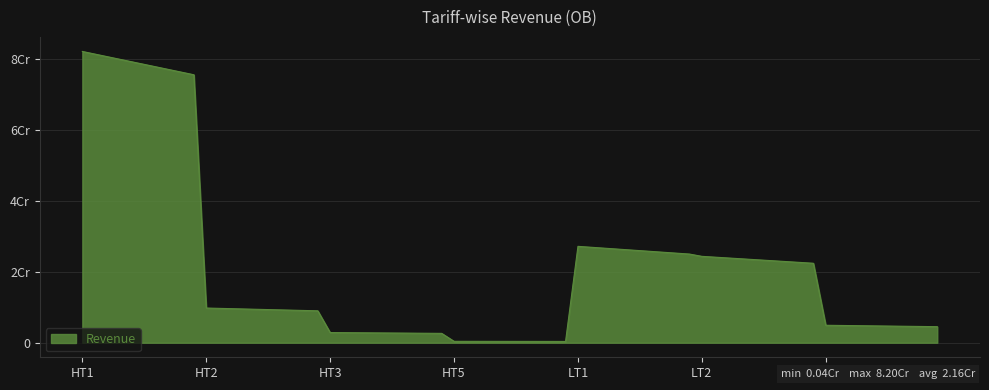

At which category does the data reach its first local valley?

HT5